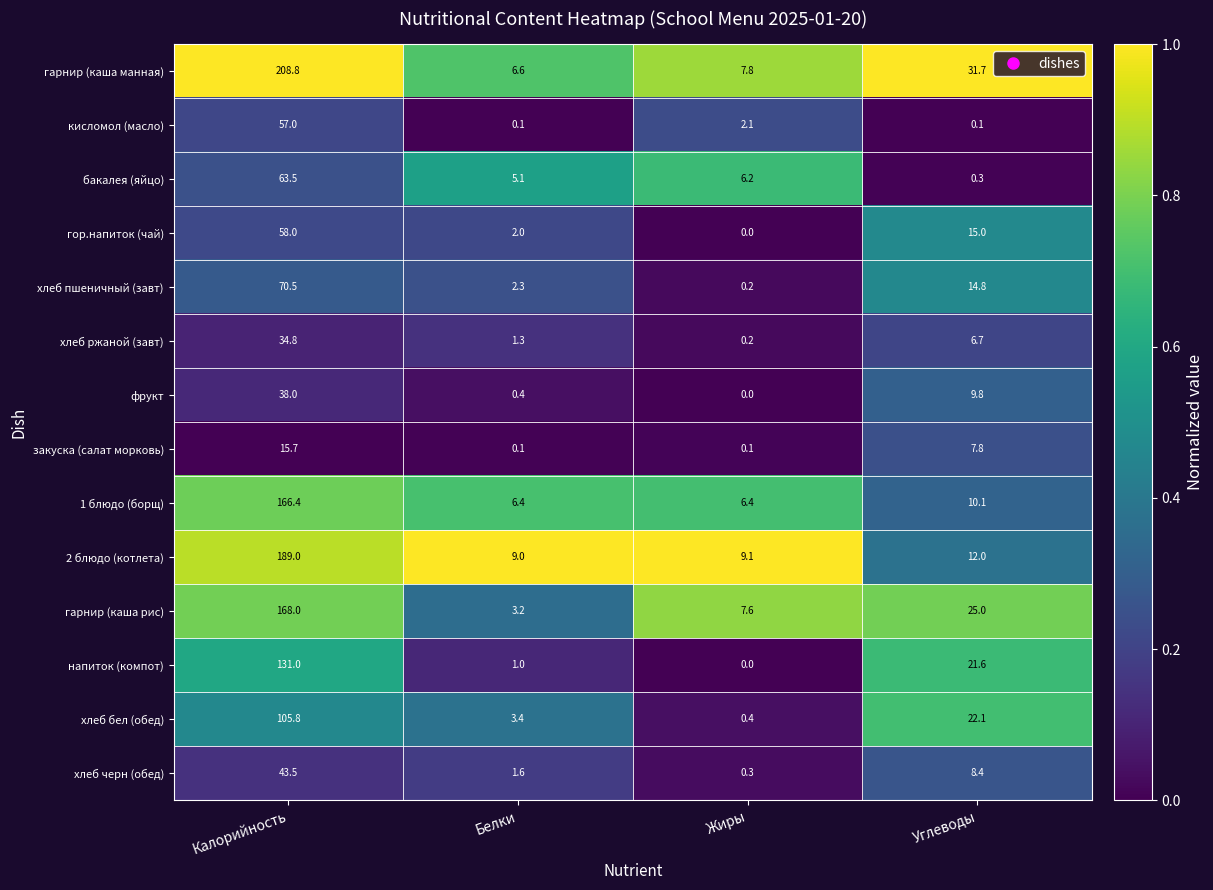

What is the difference between the хлеб черн (обед) values at Жиры and Калорийность?

43.2